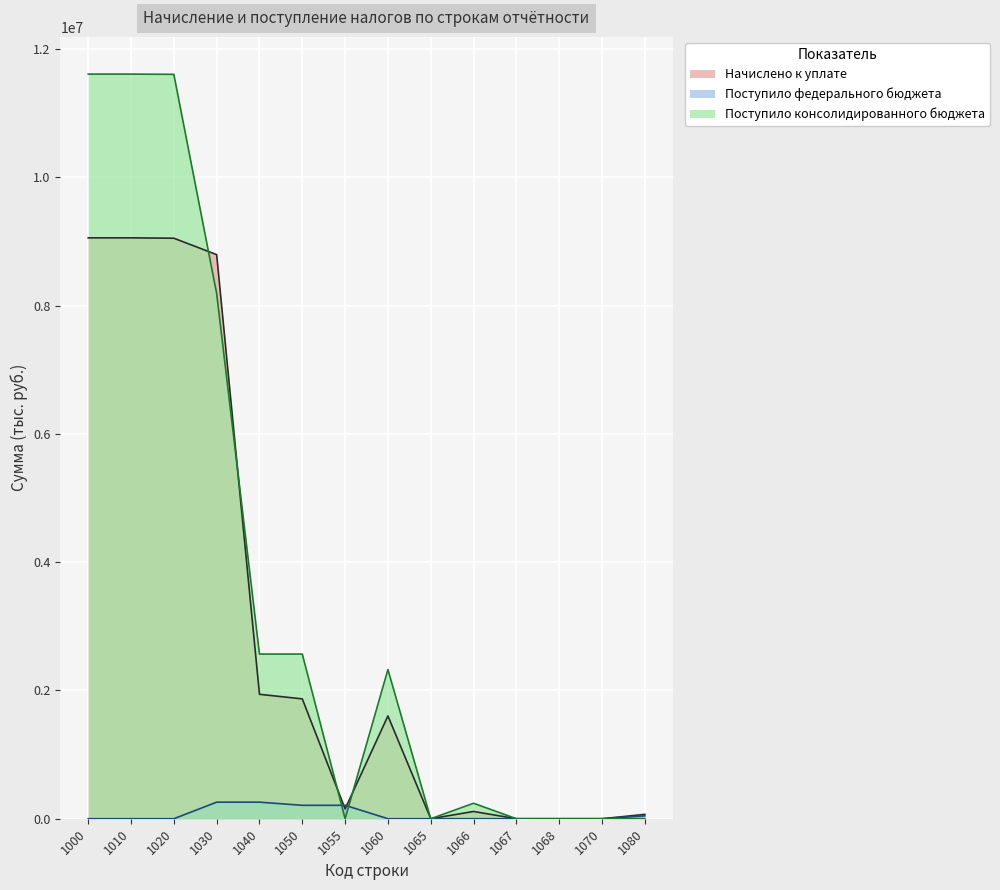

How many lines are shown in the chart?

3